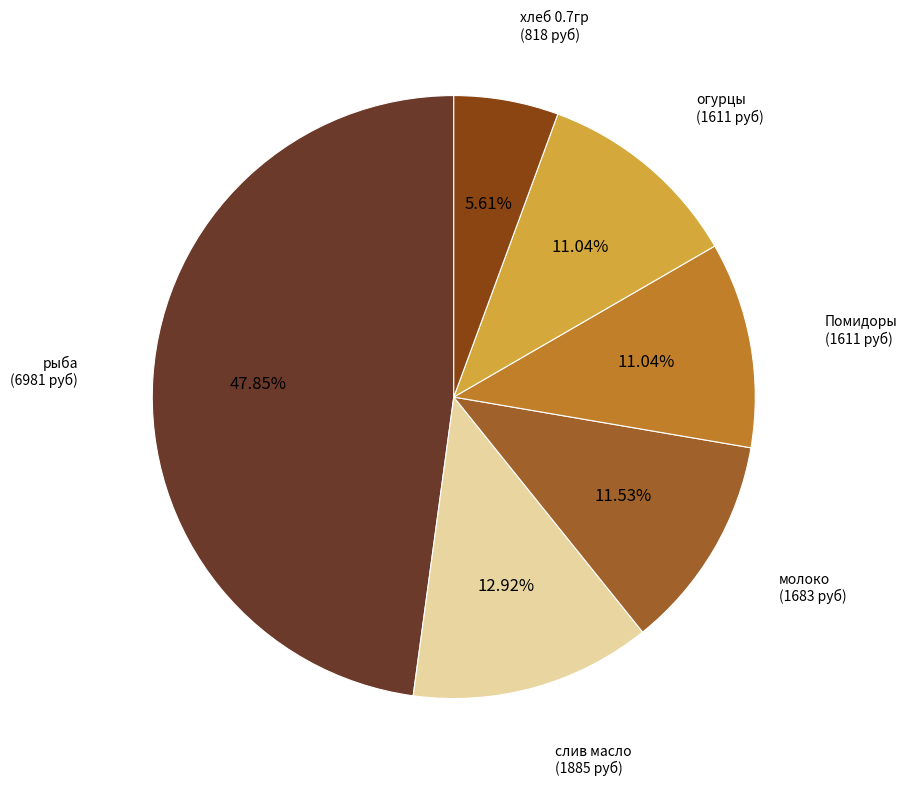

Is there a majority slice in this chart?

No